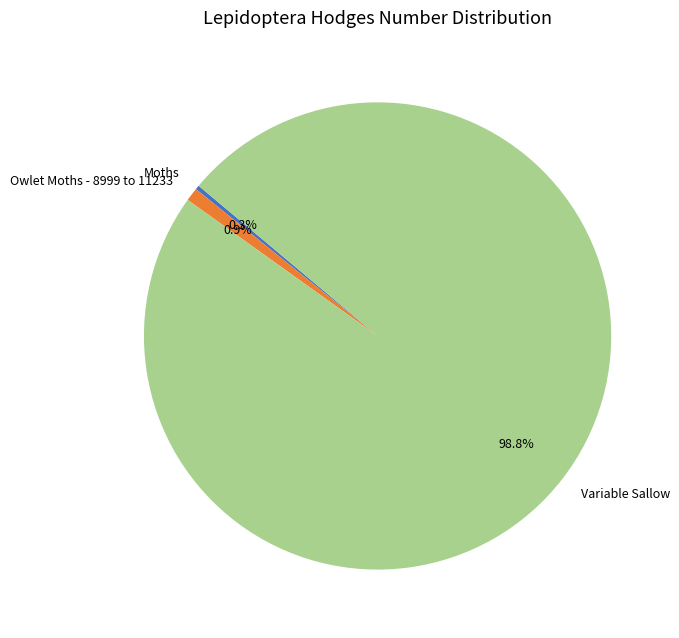

Combined, do Variable Sallow and Owlet Moths - 8999 to 11233 account for over 50%?

Yes